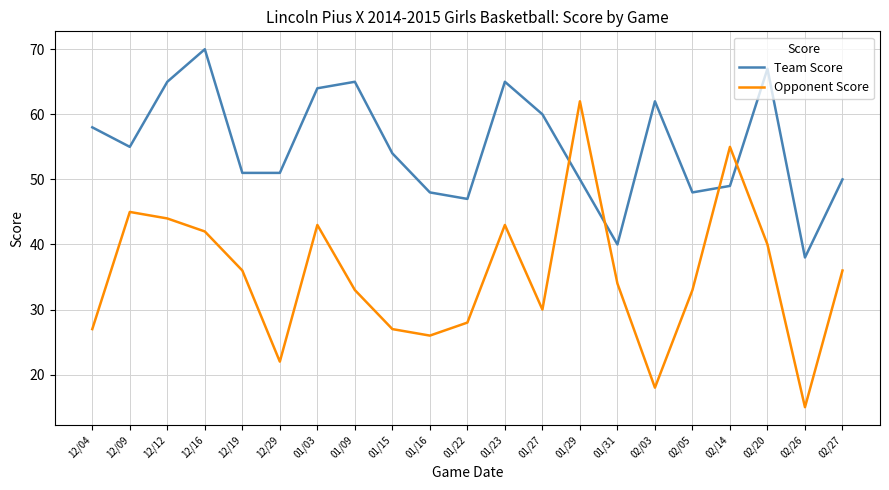

What is the difference between the second highest and second lowest values in the Team Score series?

27